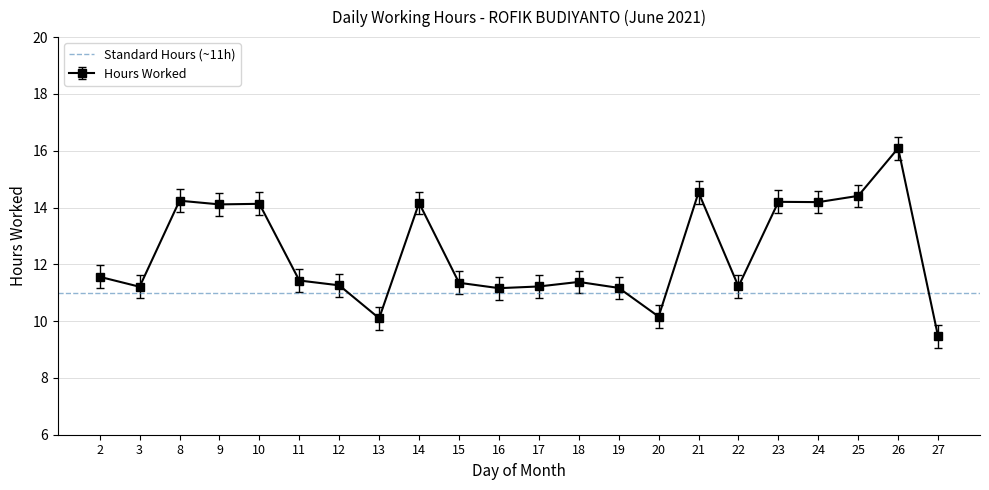

How many values are below 11?

3